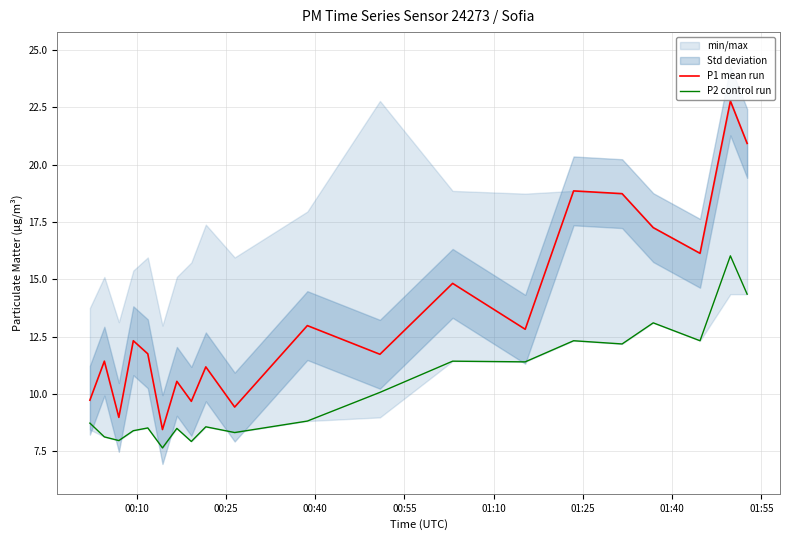

True or false: P2 control run and P1 mean run intersect in this chart.

False